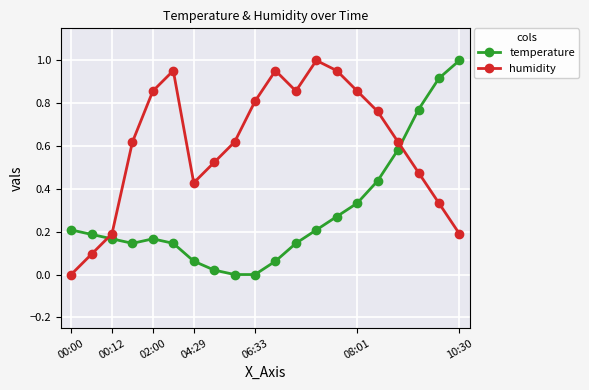

In humidity, how many points are higher than both neighbors (excluding endpoints)?

3